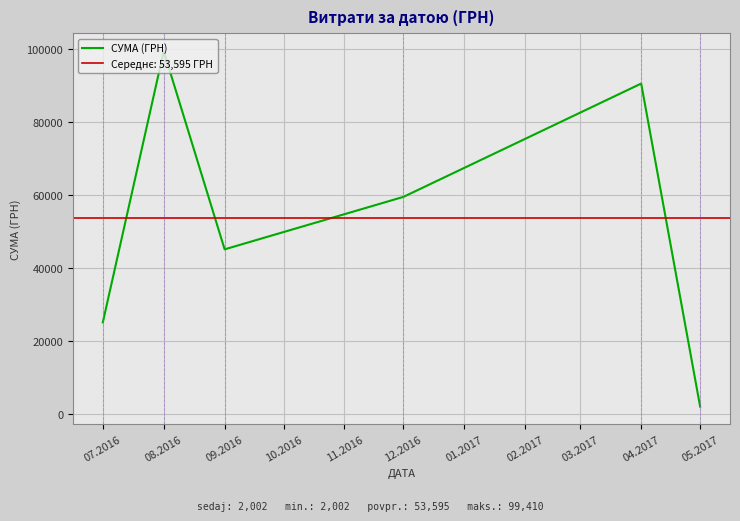

The value of СУМА (ГРН) at 12.2016 is 59472.0. True or false?

True